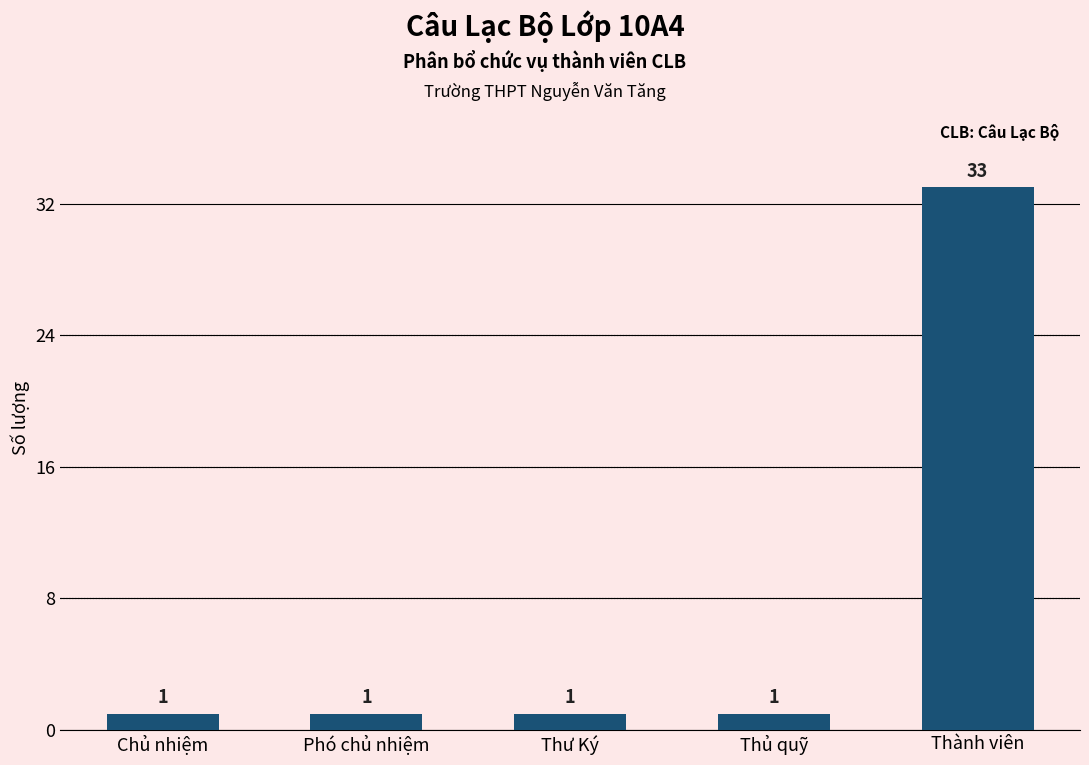

What value does the data have at Thủ quỹ?

1